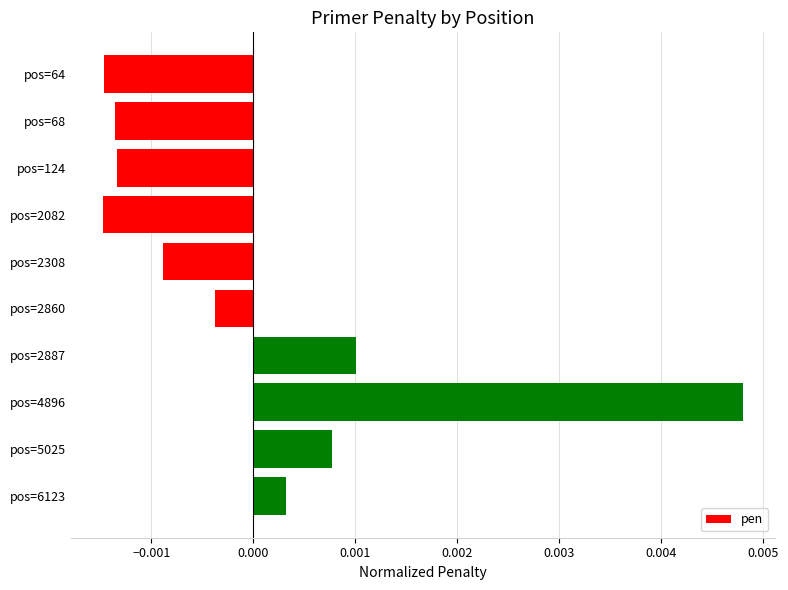

Between pos=68 and pos=2308, which is larger?

pos=2308